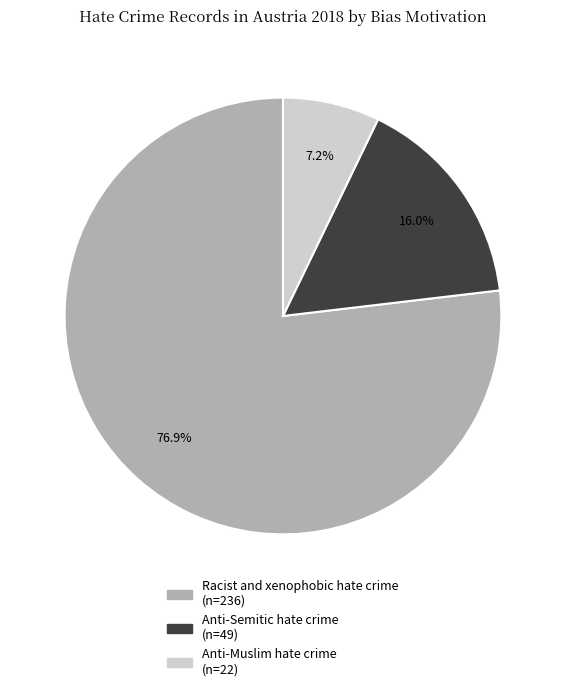

What percentage is NOT represented by Anti-Muslim hate crime?

92.8%